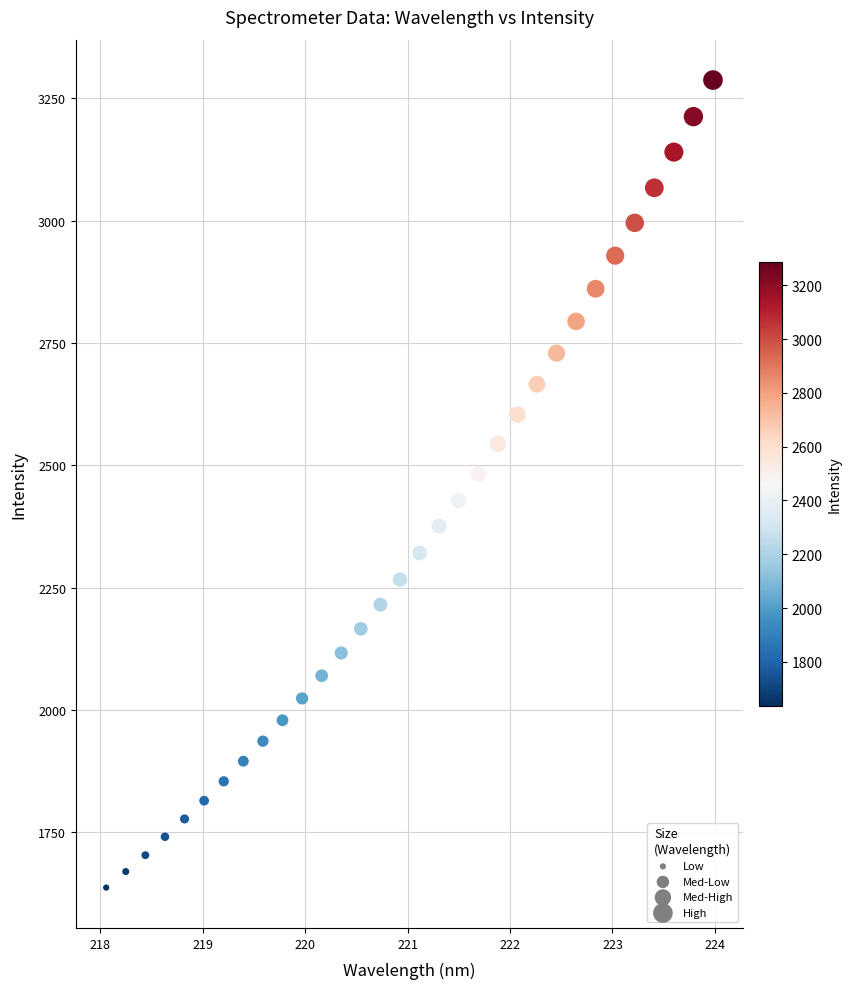

What is the range of Y values (max minus min)?

1650.8